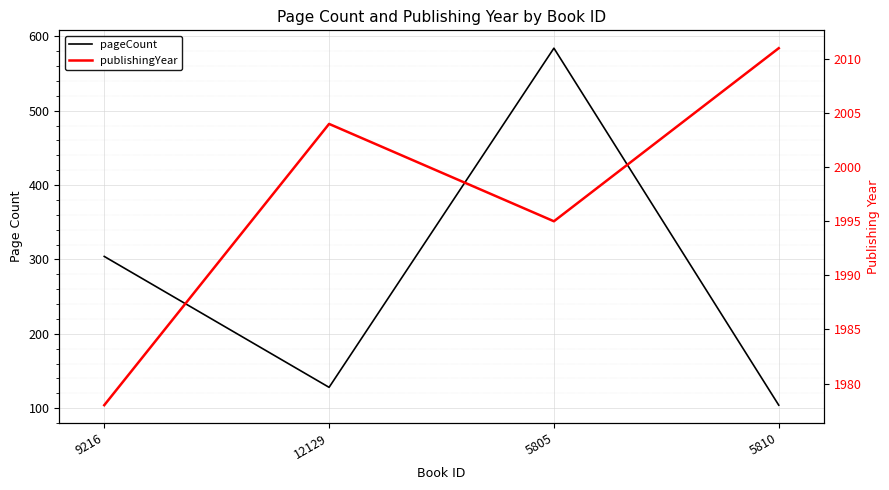

At which category does the chart reach its minimum across all series?

5810